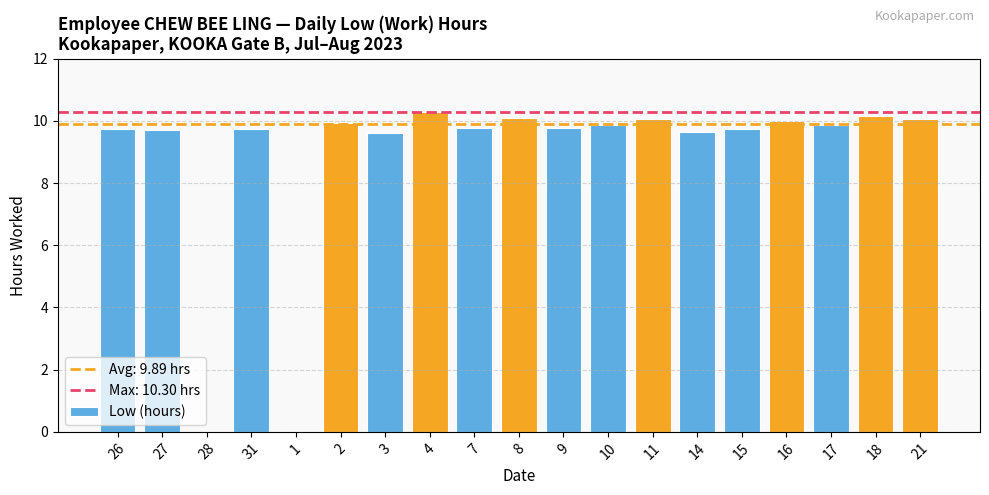

What is the maximum value shown in the chart?

10.3